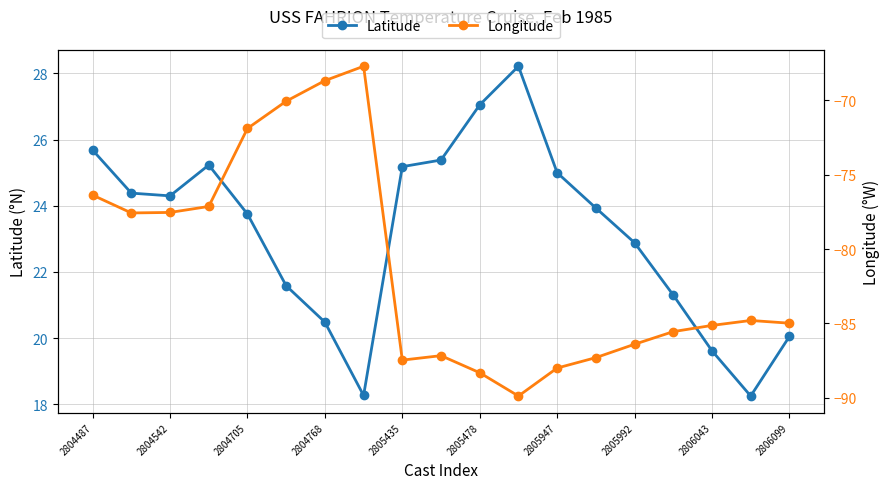

At how many categories does at least one series exceed 17?

19